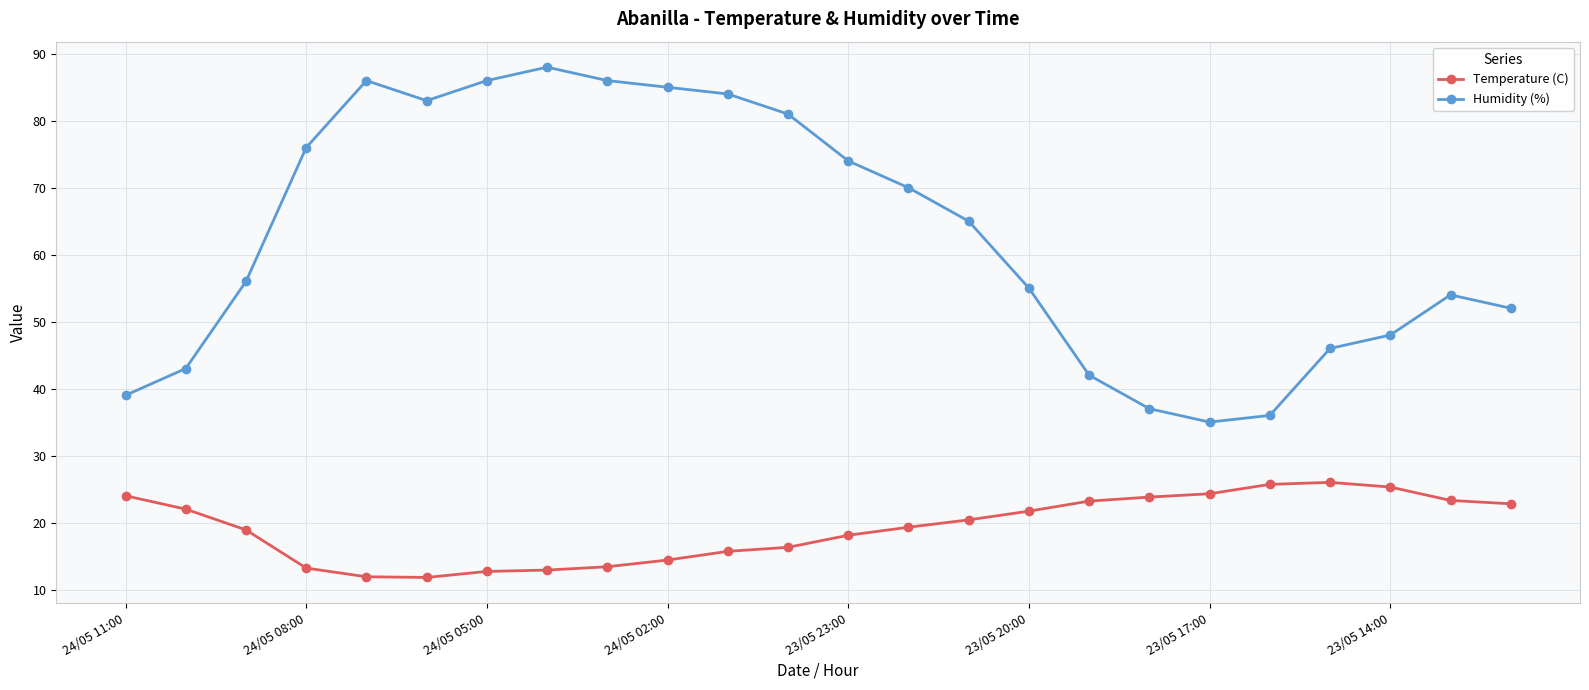

How many lines are shown in the chart?

2